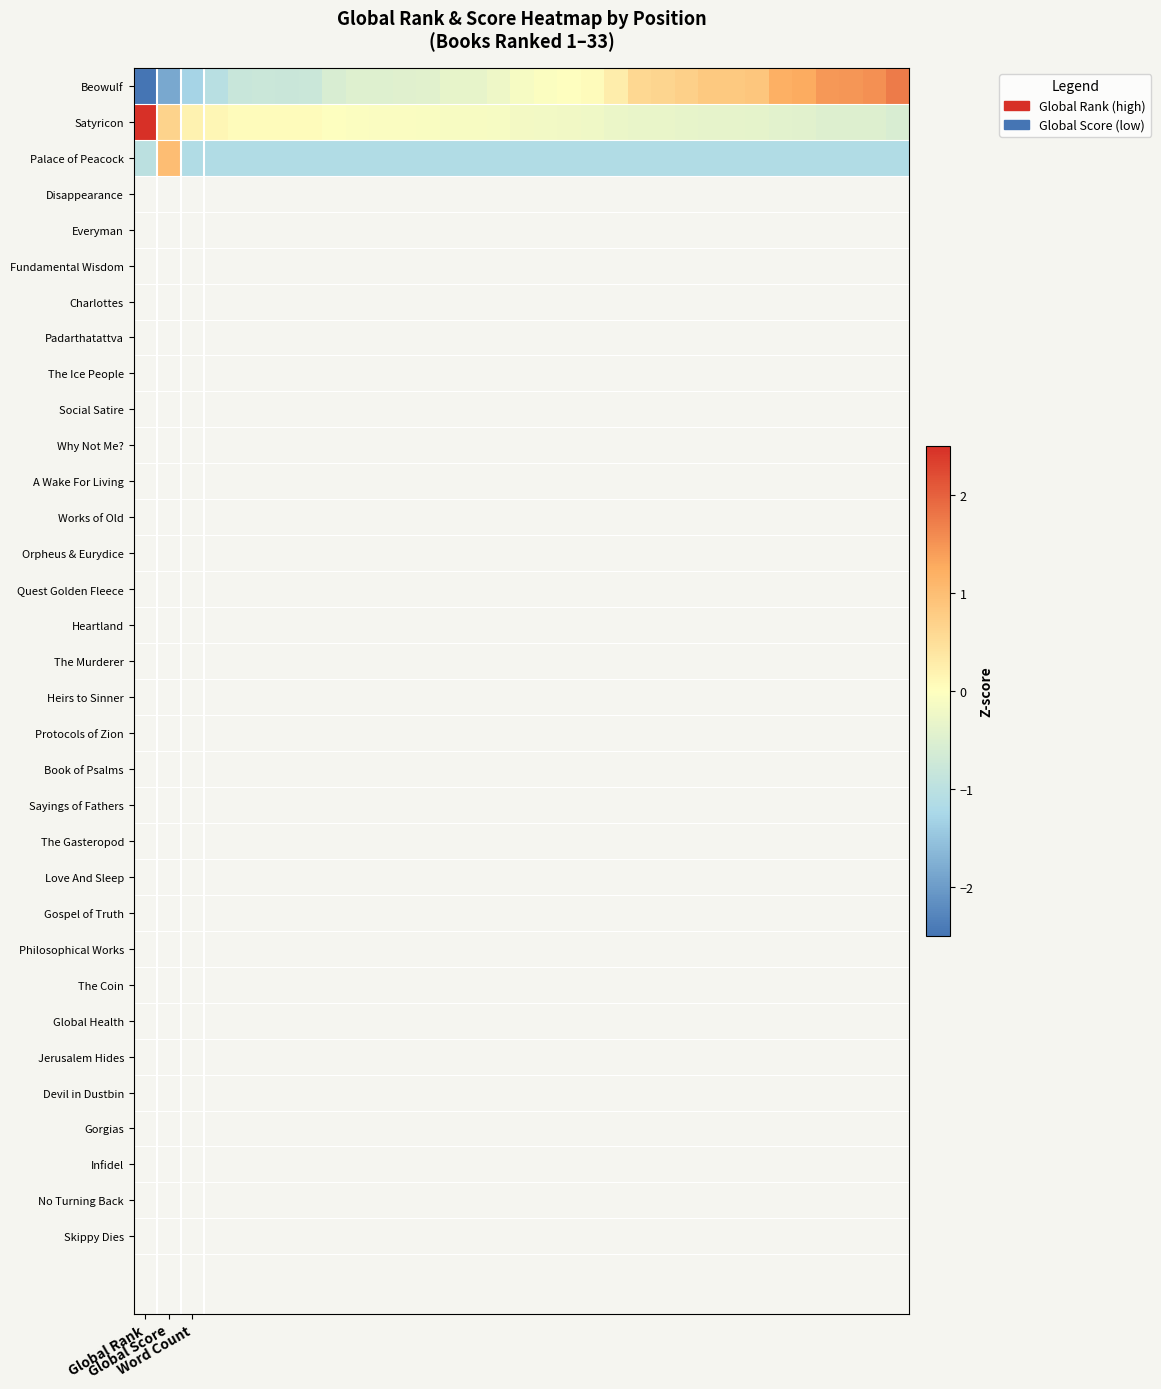

At how many categories does at least one series exceed 0?

22